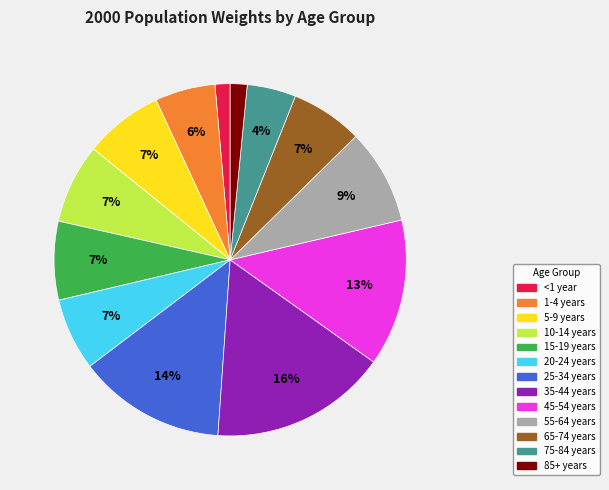

To the nearest percent, what portion does 75-84 years represent?

4%